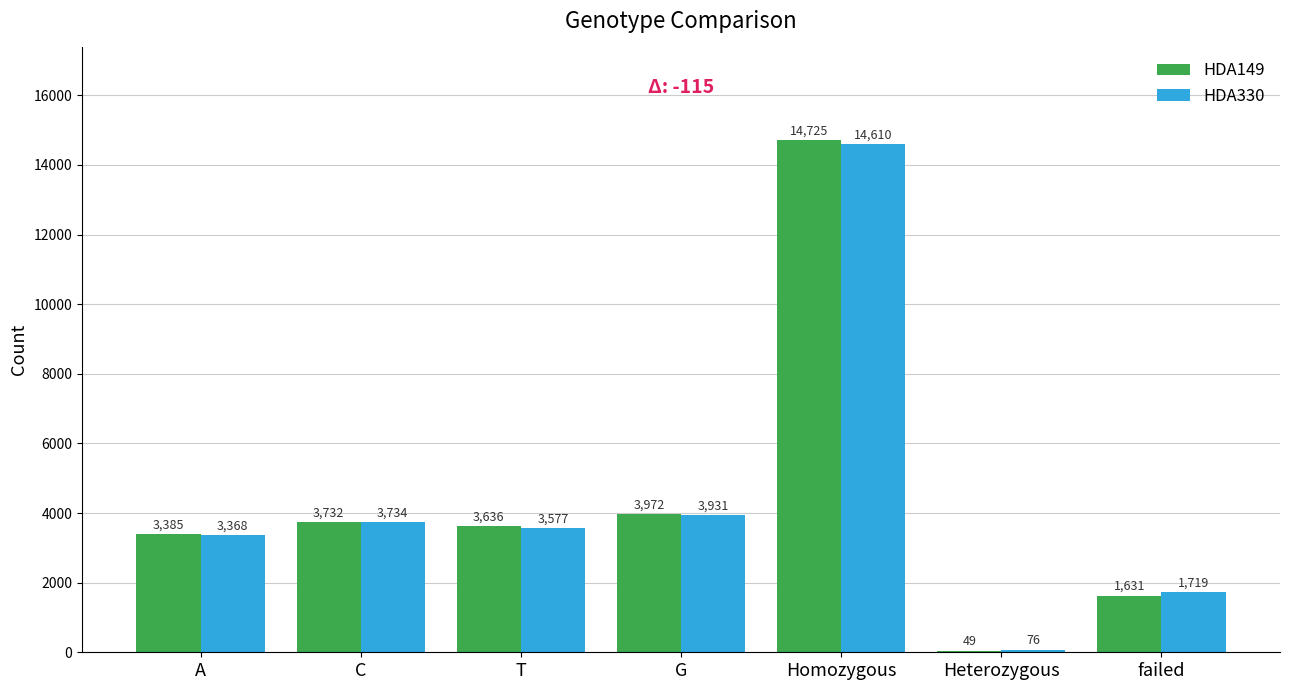

At which category does the chart reach its peak across all series?

Homozygous